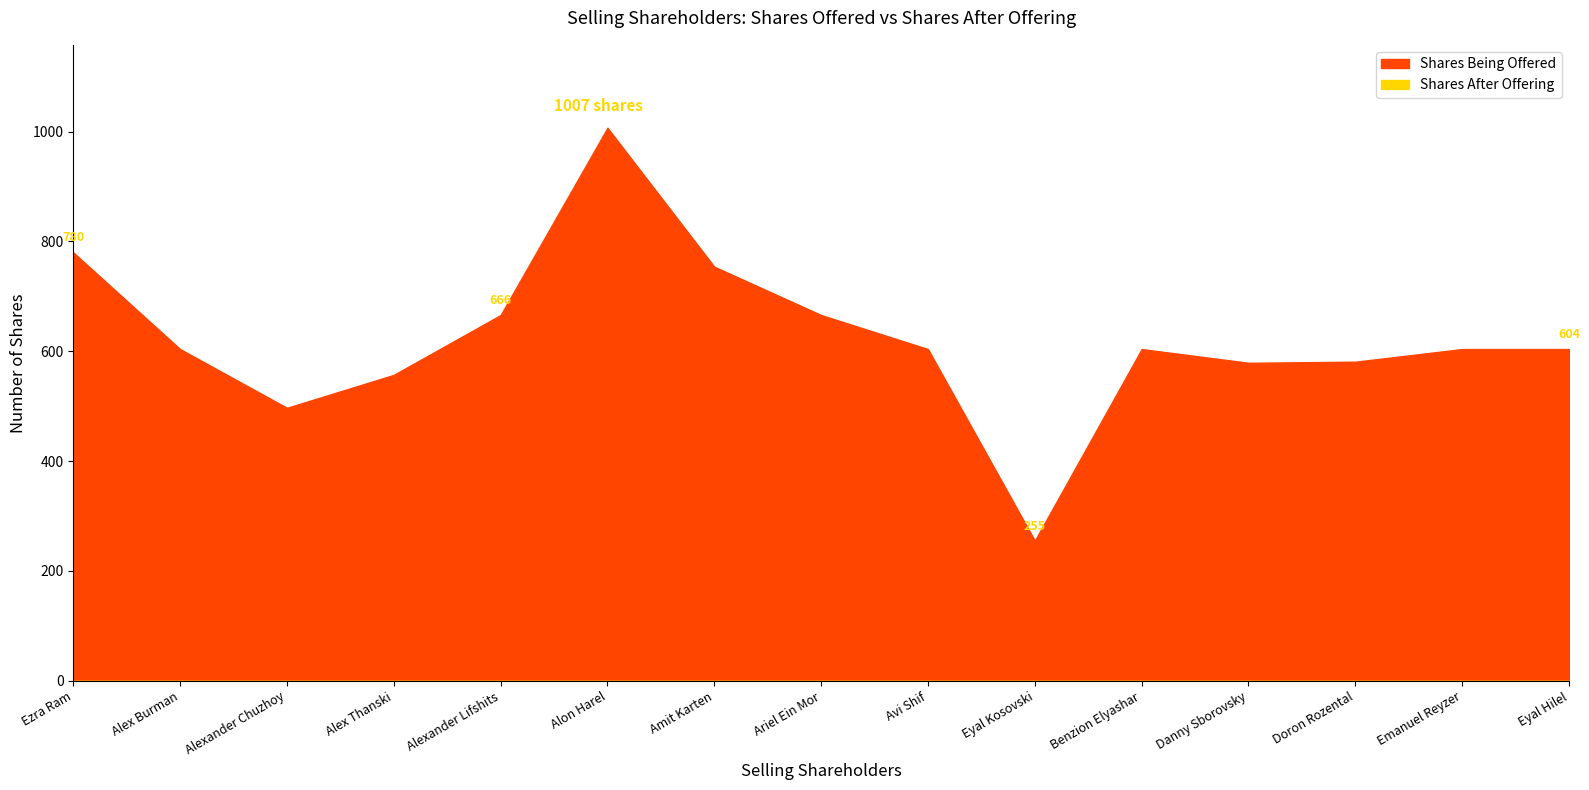

How many interior local peaks does the Shares Offered series have?

2